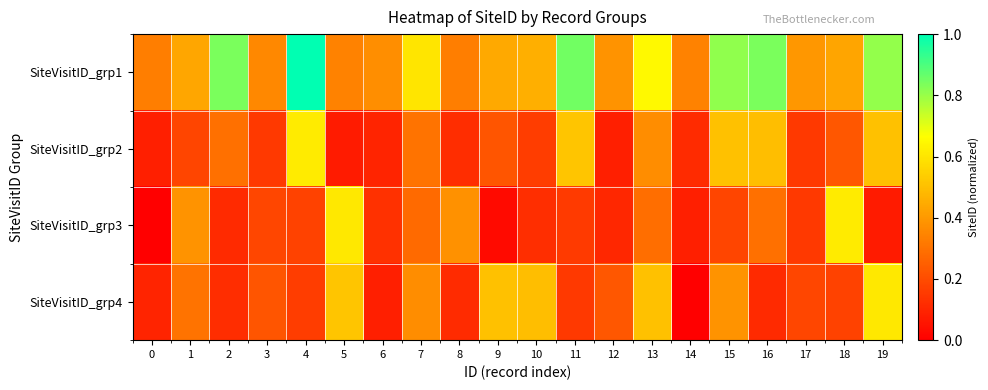

At 11, list the series in order from smallest to largest.

SiteVisitID_grp4, SiteVisitID_grp3, SiteVisitID_grp2, SiteVisitID_grp1